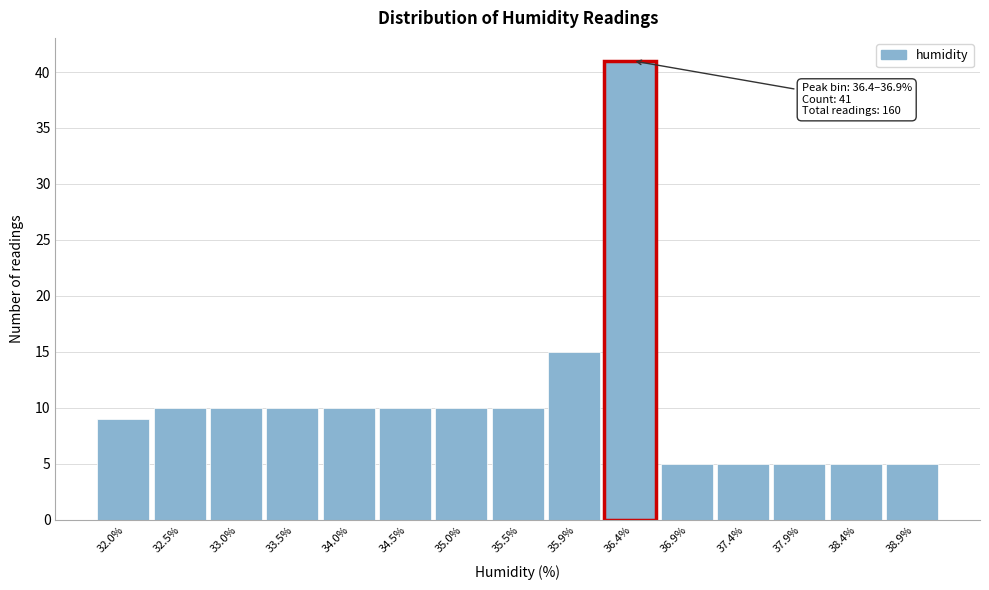

Reading right to left, list all the values displayed in this chart.

38.9%=5	38.4%=5	37.9%=5	37.4%=5	36.9%=5	36.4%=41	35.9%=15	35.5%=10	35.0%=10	34.5%=10	34.0%=10	33.5%=10	33.0%=10	32.5%=10	32.0%=9